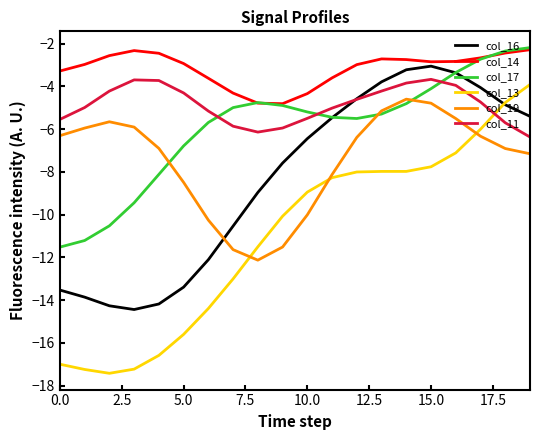

True or false: col_17 and col_13 cross at least once.

False